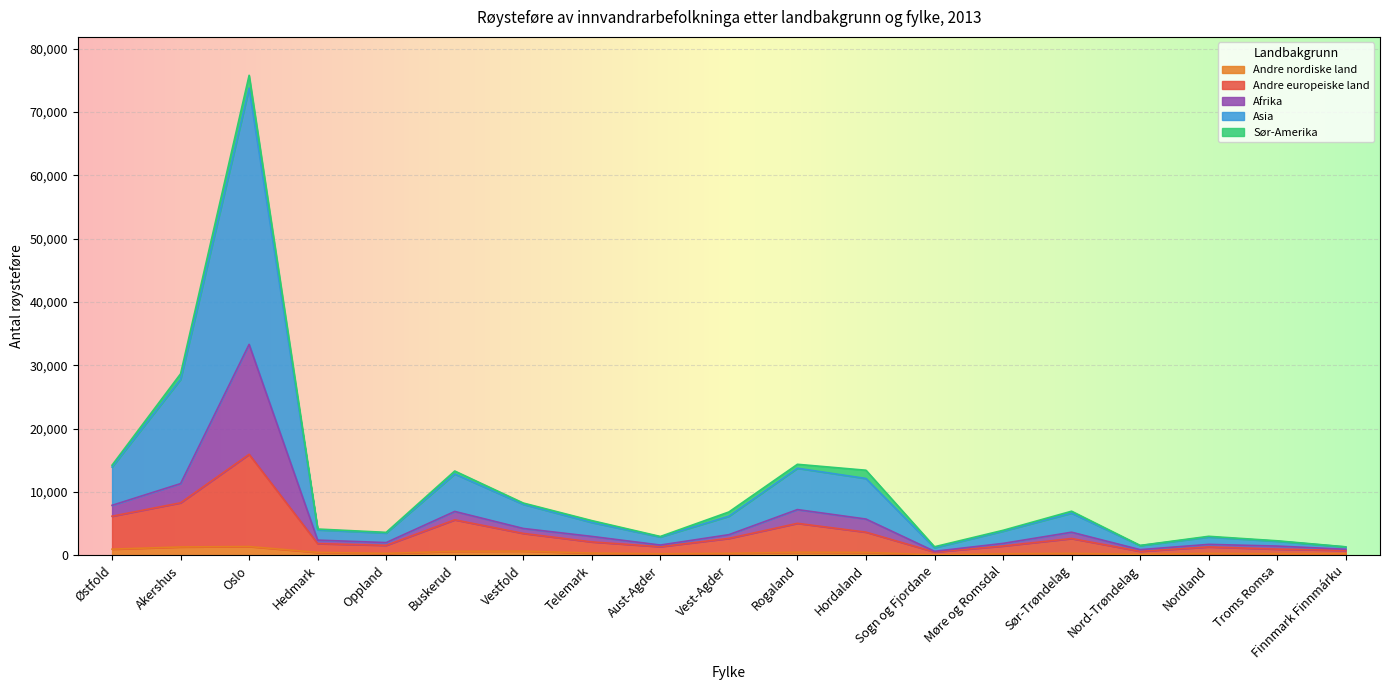

Is the value of Asia at Telemark greater than the value of Andre europeiske land at Oslo?

No